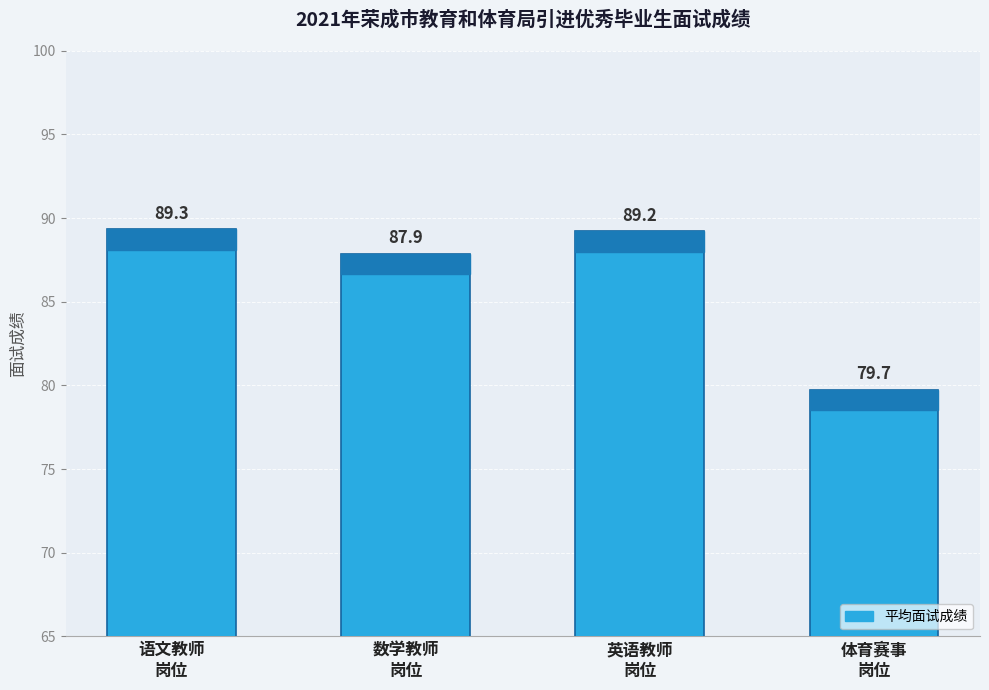

What is the label of the 4th bar from the left?

体育赛事
岗位